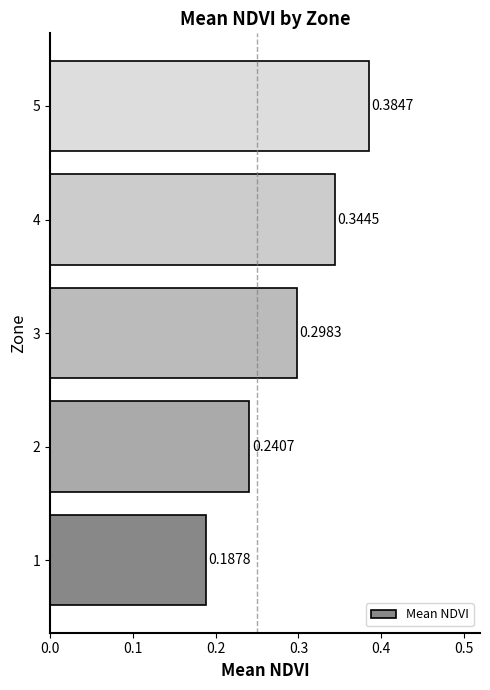

What is the sum of the values at 5 and 1?

0.6